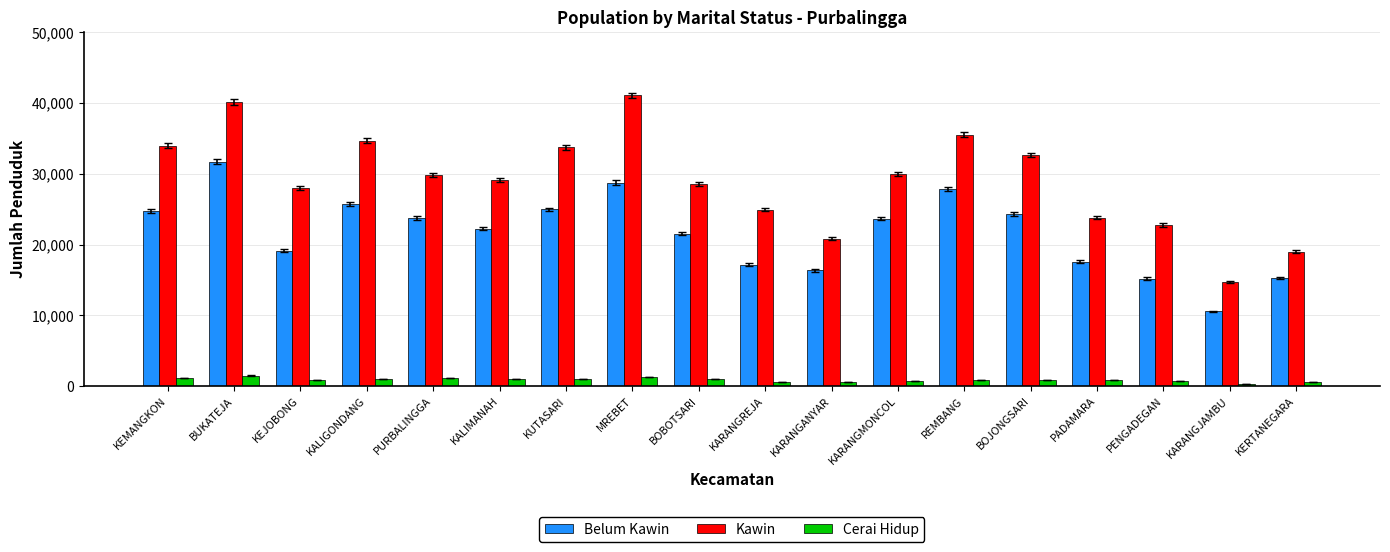

The value of Cerai Hidup at PADAMARA is 807. True or false?

True